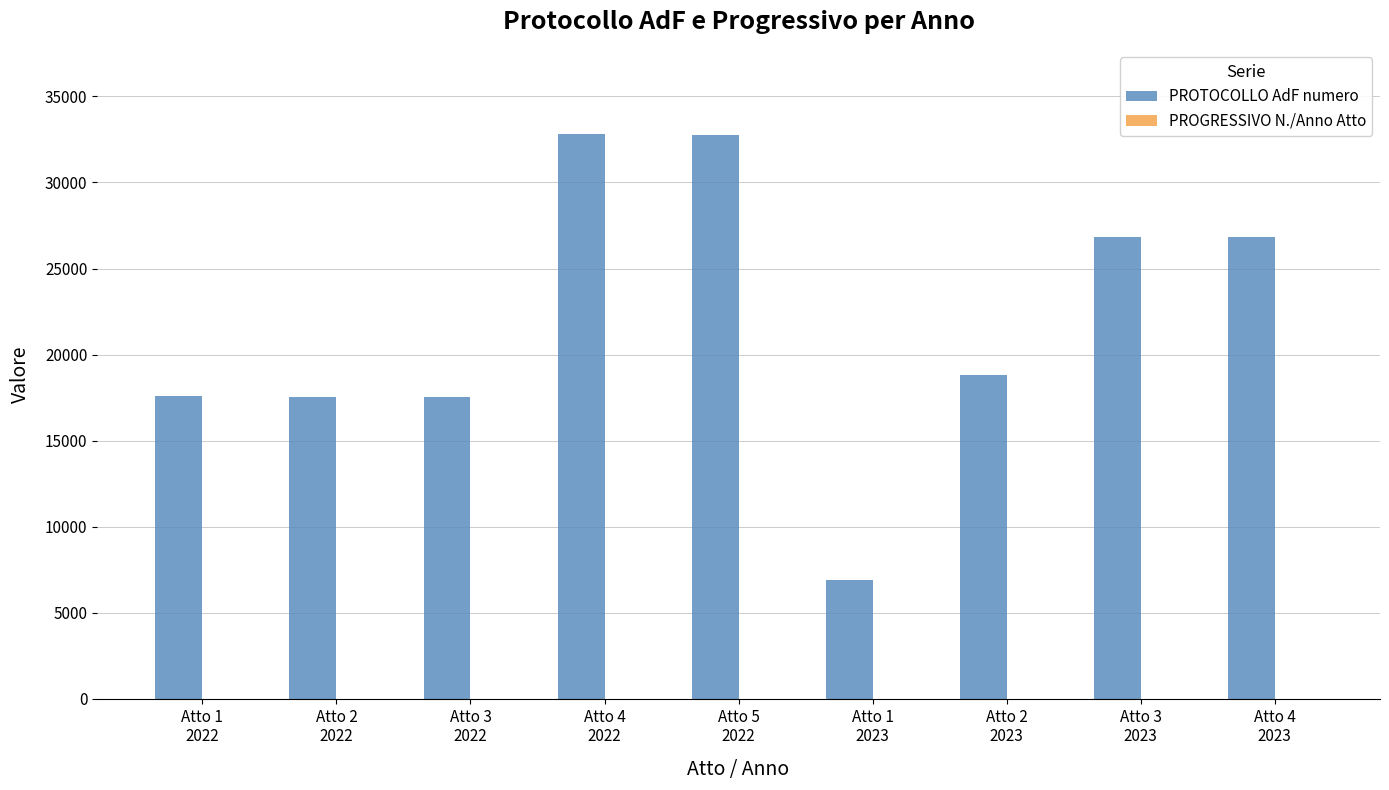

What is the sum of all PROTOCOLLO AdF numero values?

197613